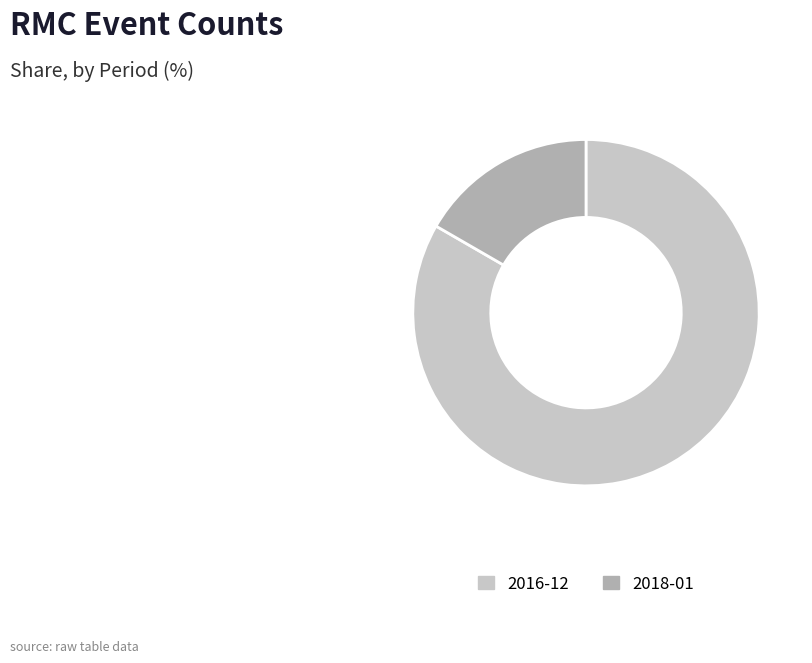

Rank the categories by value from lowest to highest.

2018-01, 2016-12